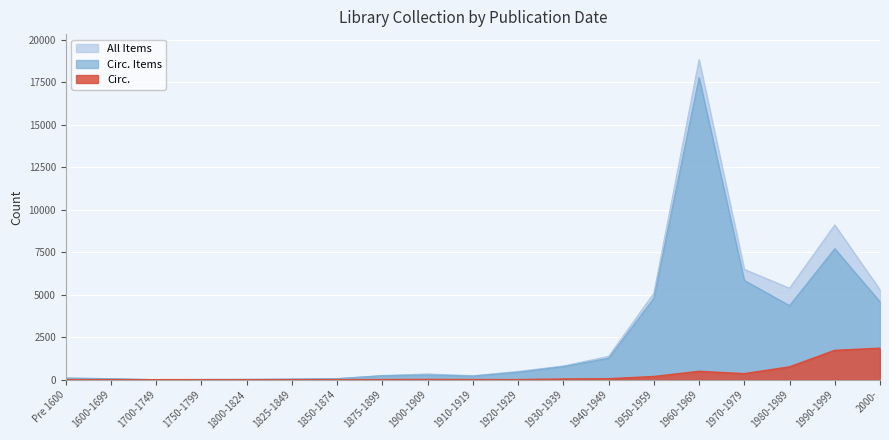

Does the chart display data point markers on the line(s)?

No